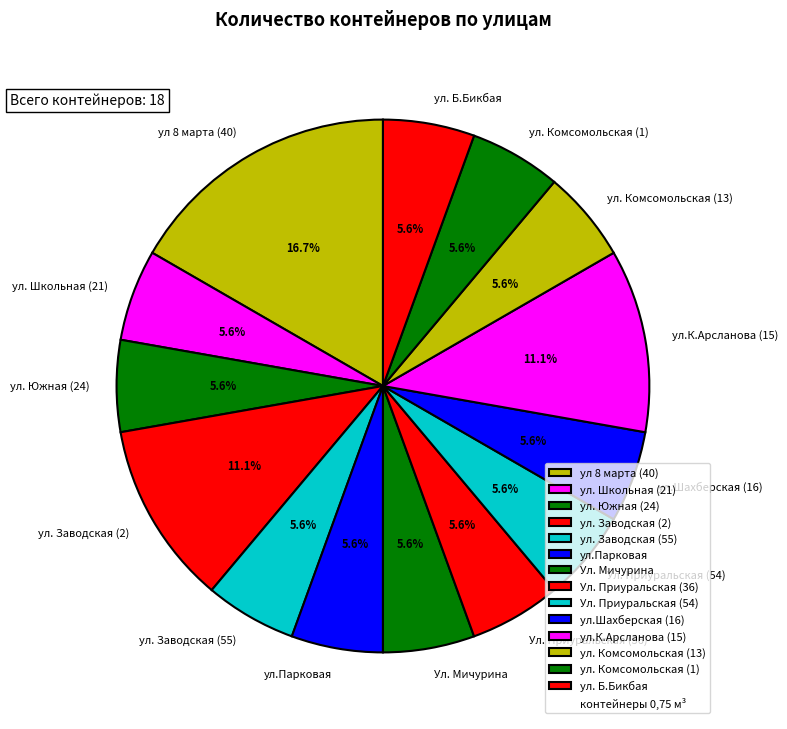

Which category has the biggest portion of the pie?

ул 8 марта (40)